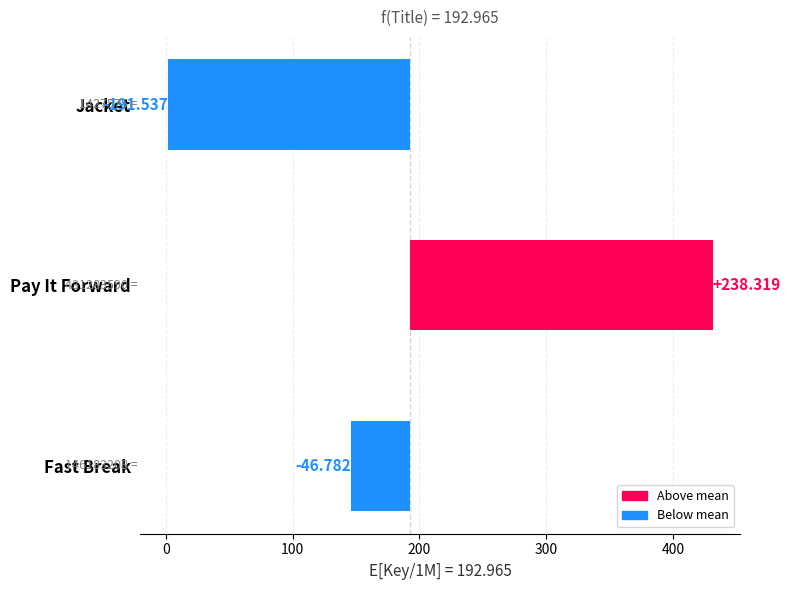

How many data points does each series have?

3